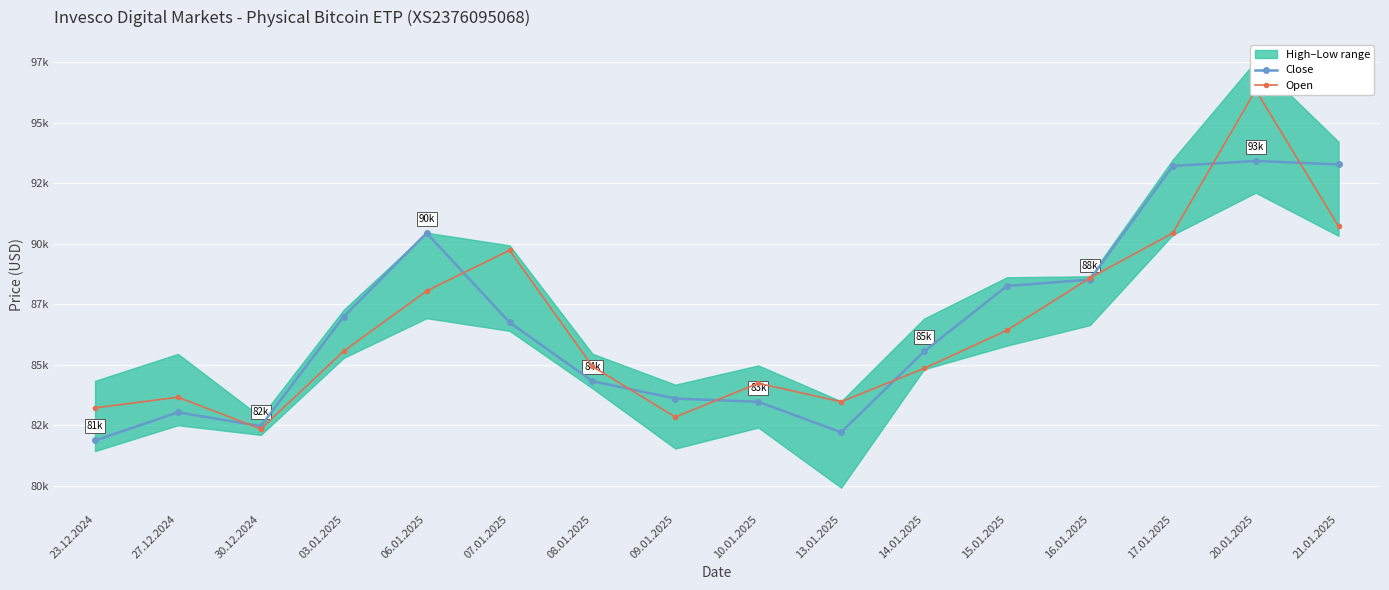

Which label corresponds to the largest value in the chart?

20.01.2025